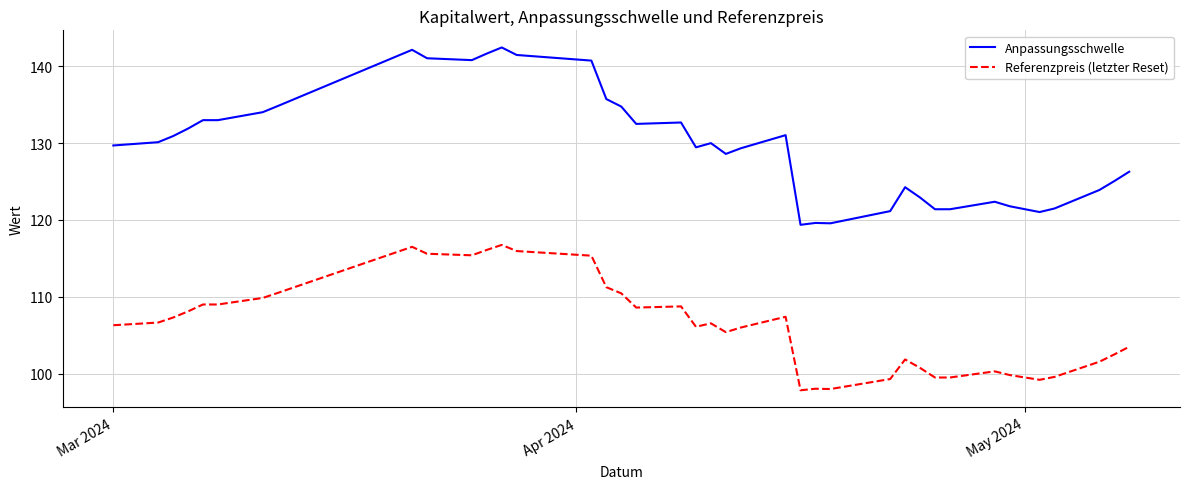

What is the minimum value for Referenzpreis (letzter Reset)?

97.8